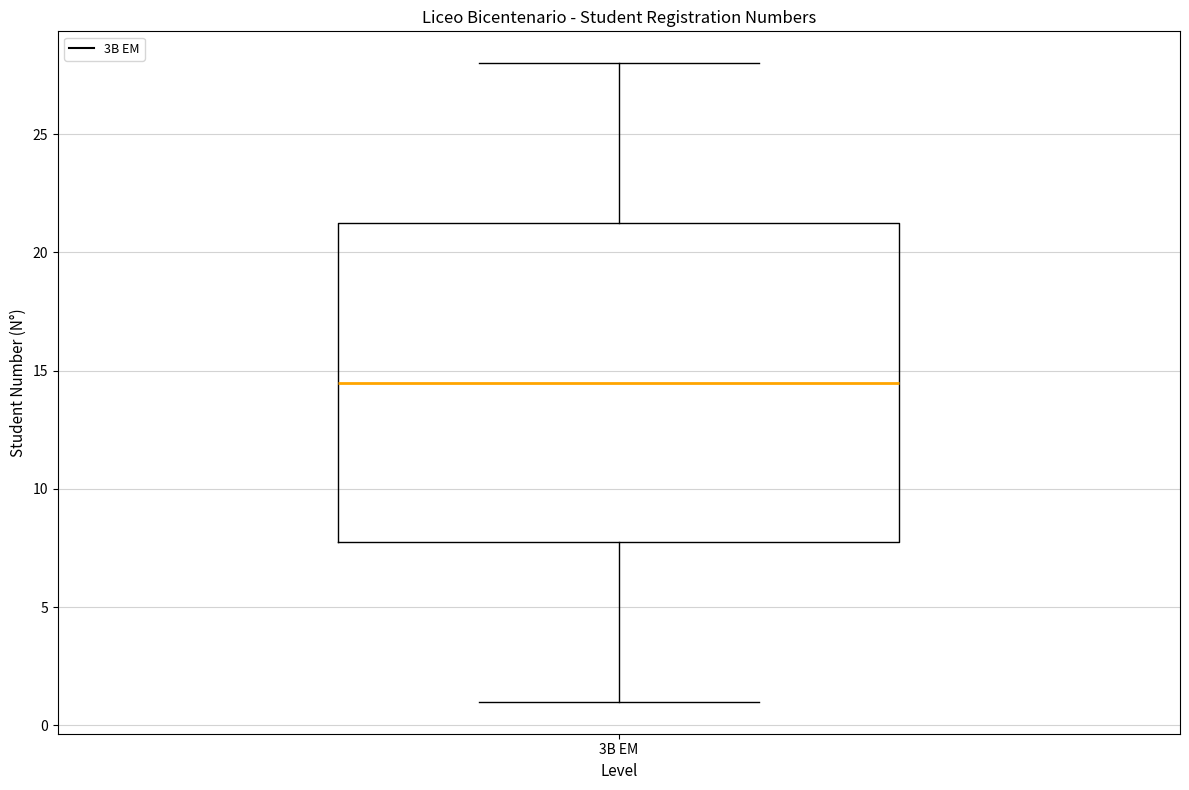

Read this box plot against the y-axis: the position of the median line, the range covered by the box, and the ends of both whiskers. The values are not printed on the chart, so give them approximately, as read against the axis.

median 14.5, box 8.0 to 21.5, whiskers 1.0 to 28.0